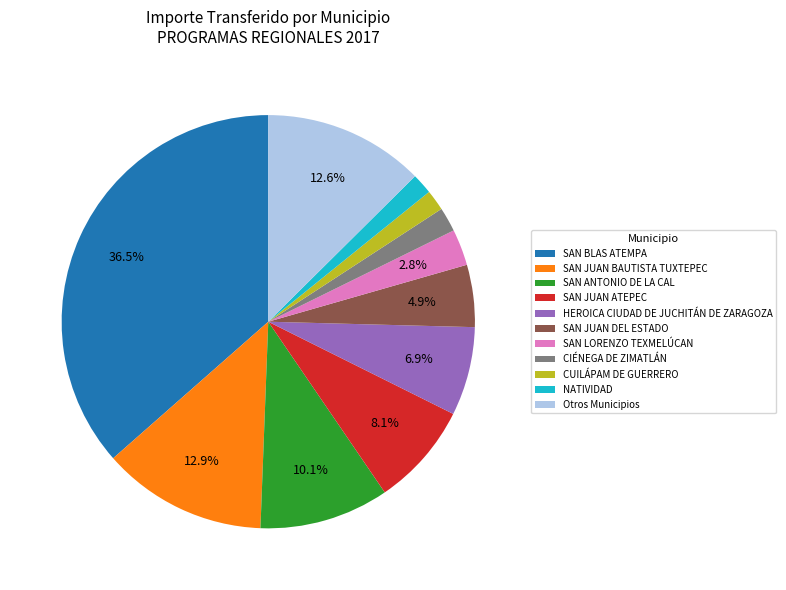

To the nearest percent, what is the average slice percentage?

9%